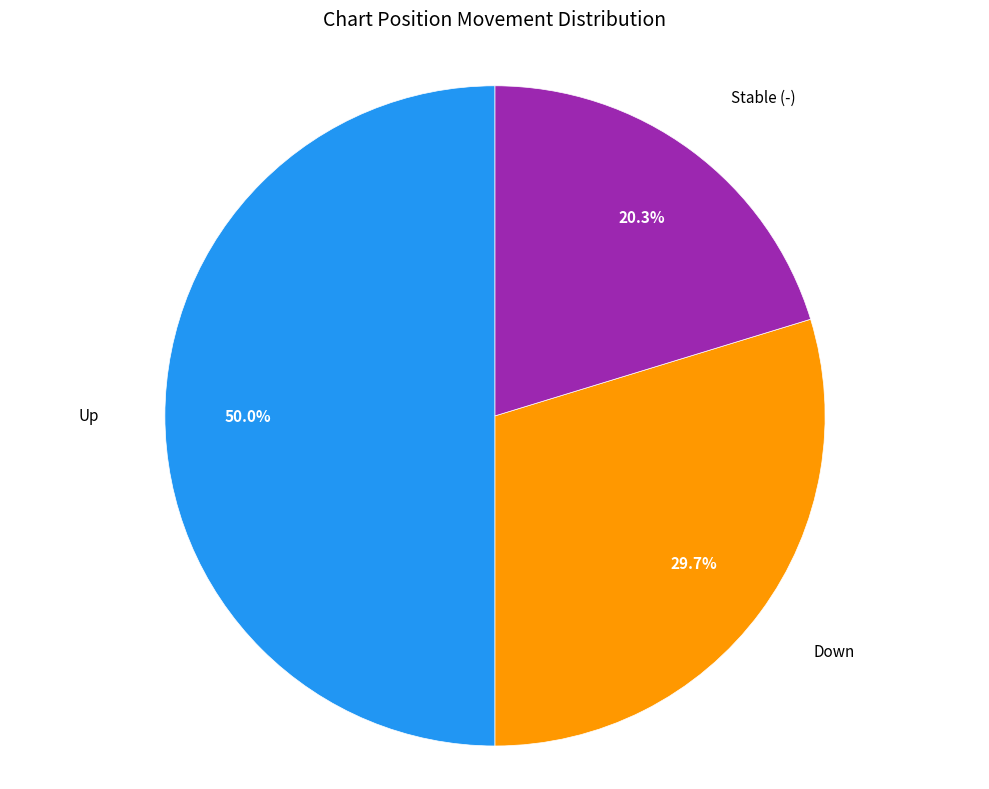

What is the ratio of the value at Up to the value at Down?

1.7